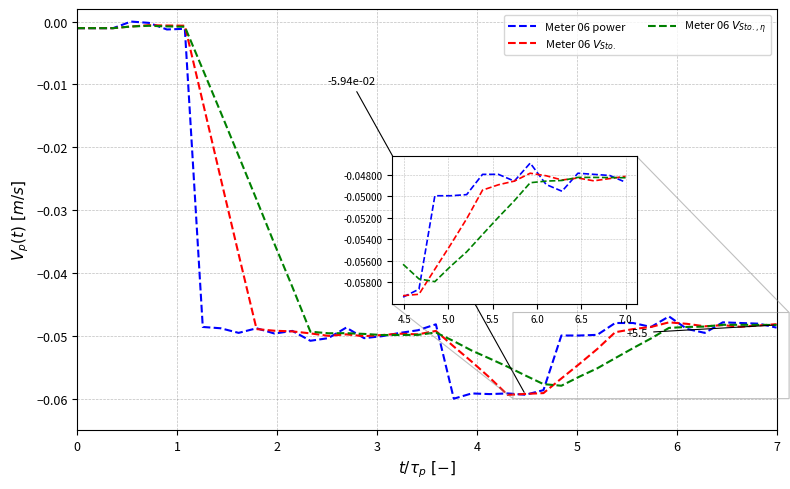

Does the chart have visible grid lines?

Yes